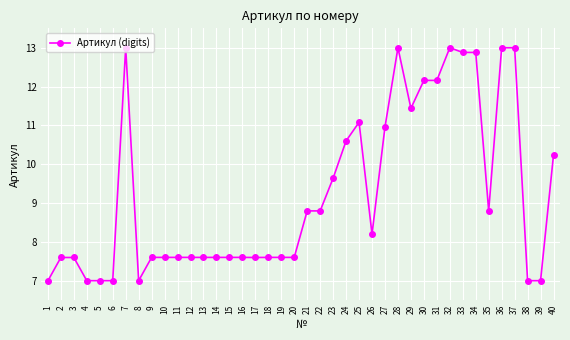

What is the difference between the second highest and second lowest values?

6.0